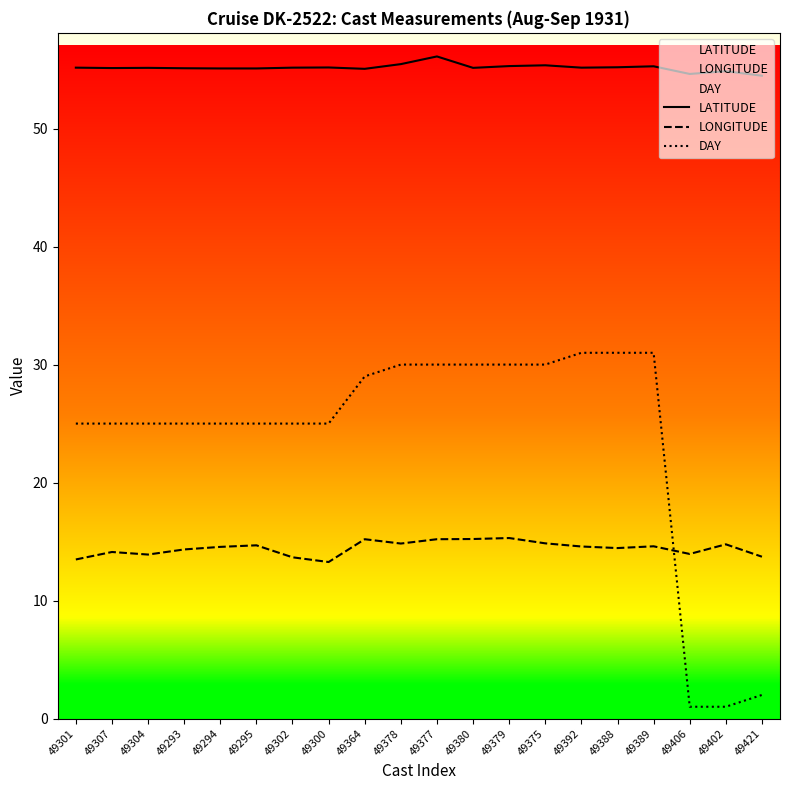

At which category does LONGITUDE reach its first local peak?

49307